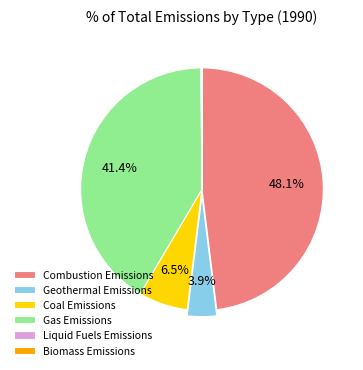

Which has a higher value, Geothermal Emissions or Coal Emissions?

Coal Emissions